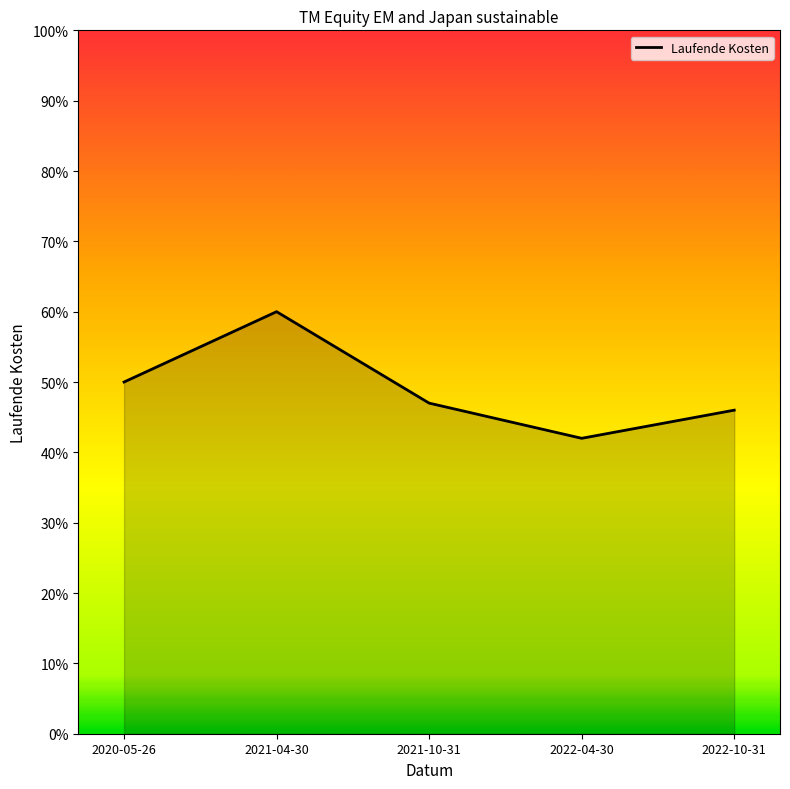

What is the average value?

0.5